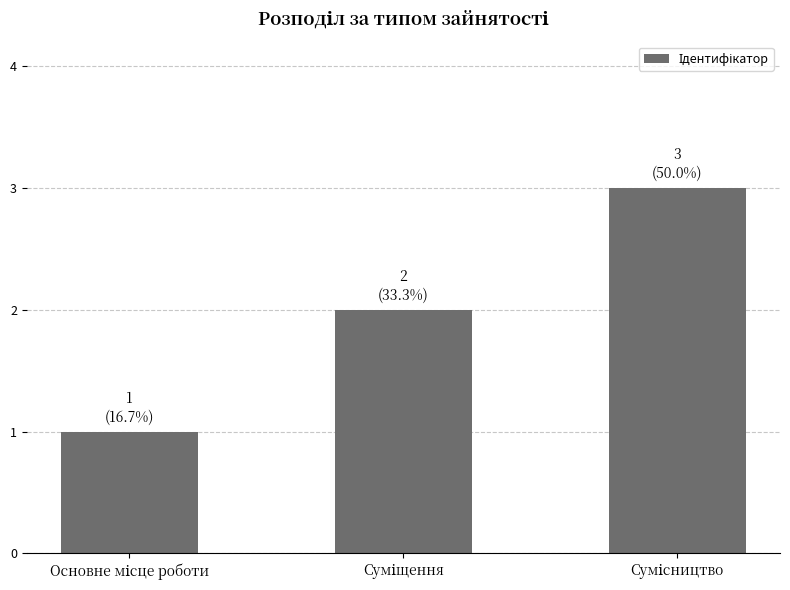

What is the difference between the maximum and minimum values?

2